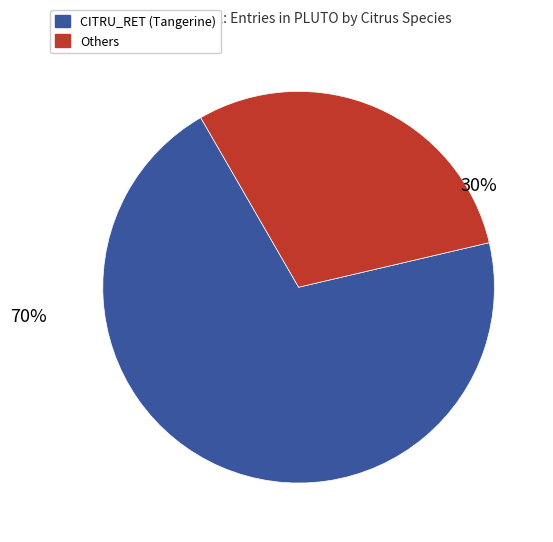

To the nearest percent, what is the average slice percentage?

50%